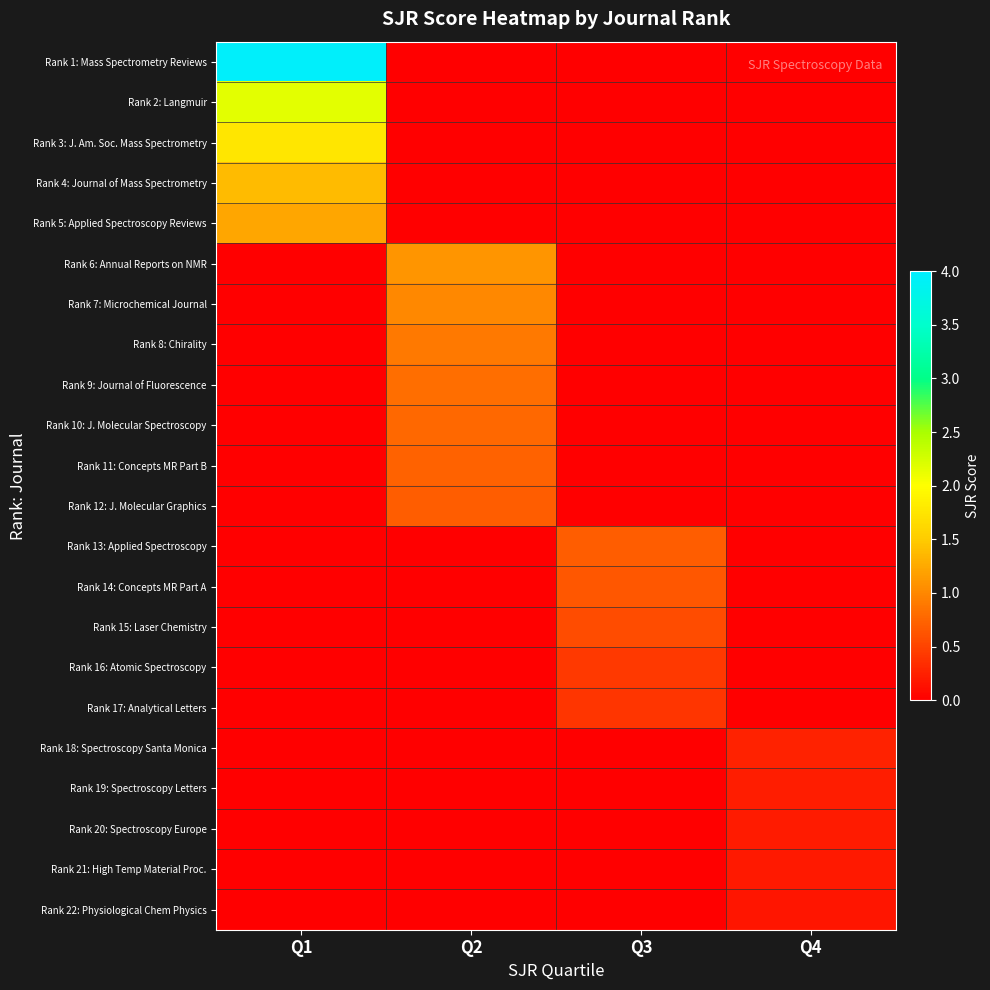

What is the difference between the highest and lowest values at Q4?

0.2